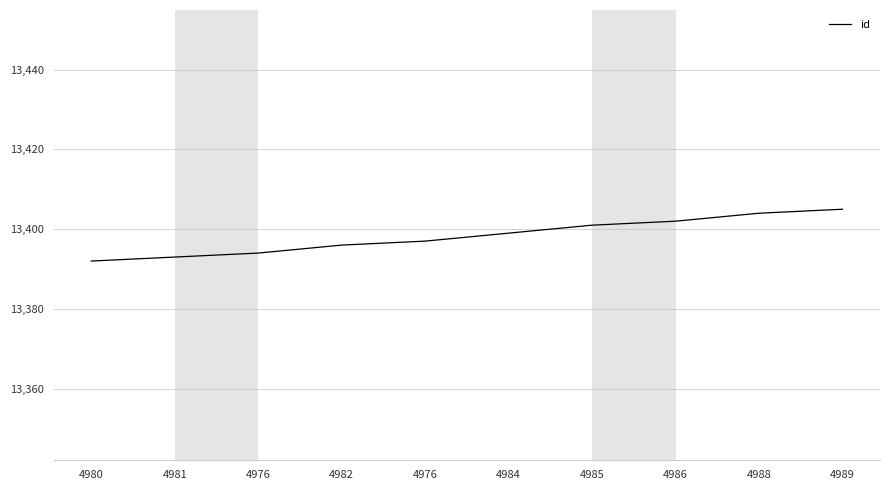

Does the chart have visible grid lines?

Yes